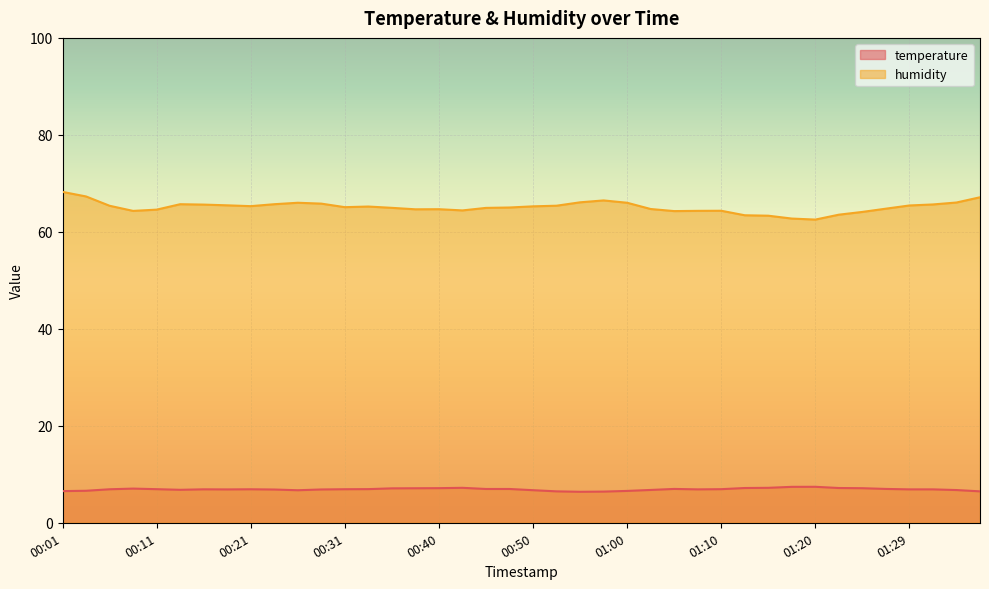

Which category has the lowest value in the temperature series?

00:55